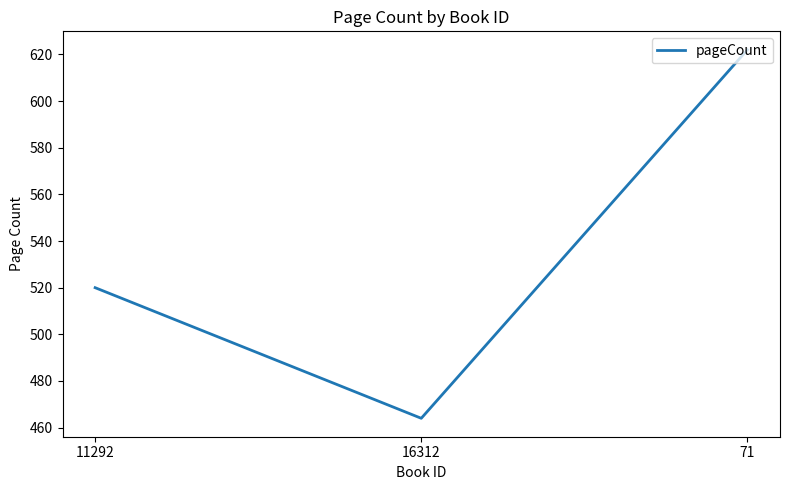

What value does the data have at 11292, to the nearest 50?

500